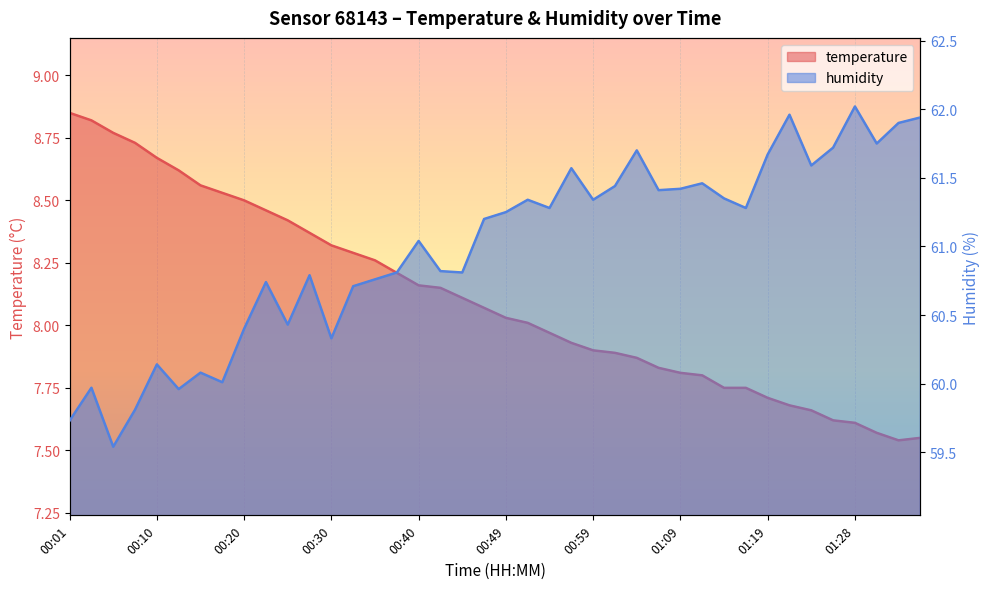

What is the difference between the second highest and second lowest values in the humidity series?

2.2